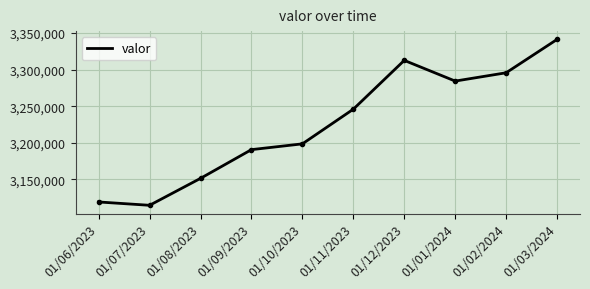

The value at 01/03/2024 is 4731156. True or false?

False